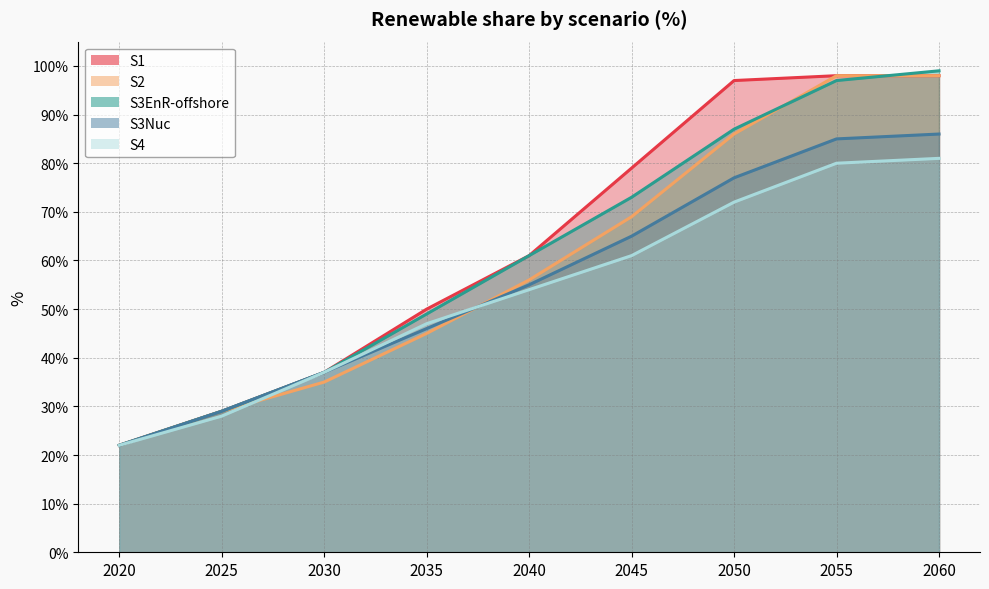

True or false: S3EnR-offshore has more than 0 interior local peaks.

False